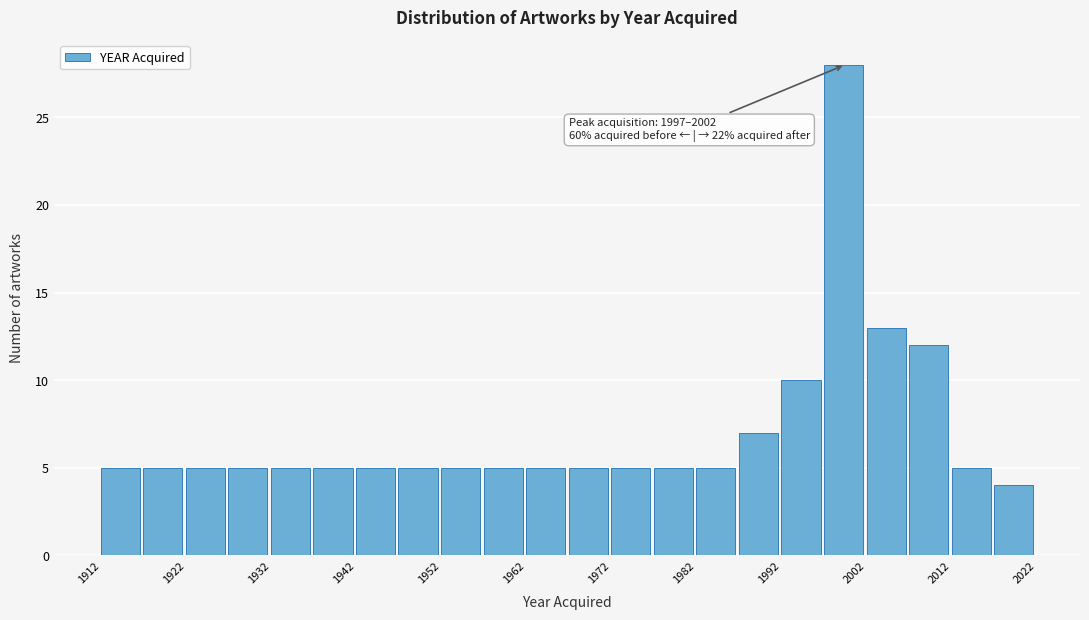

Over which range of the x-axis is the bar tallest?

1997 to 2002